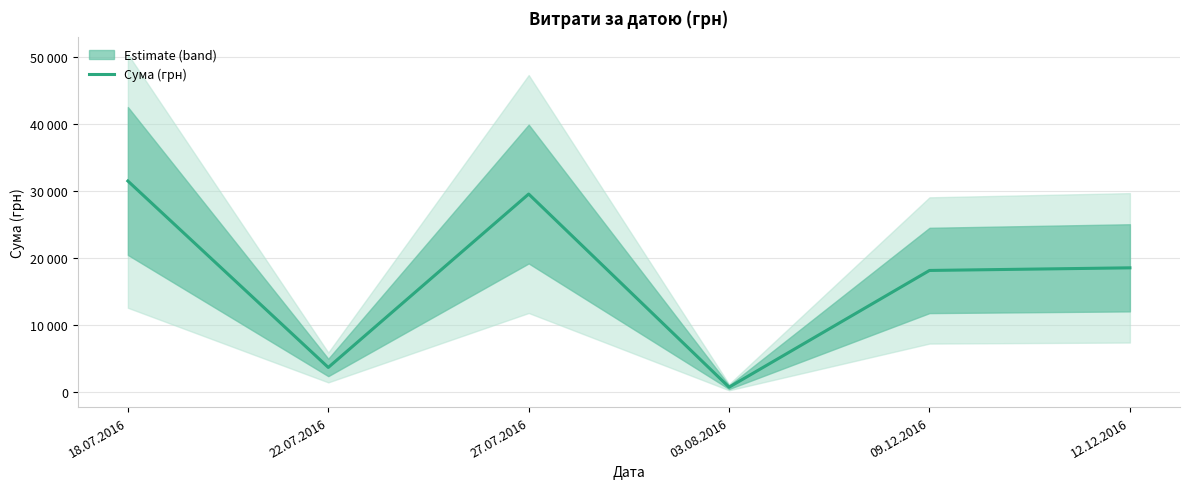

True or false: the data shows 218.3 at 03.08.2016.

False